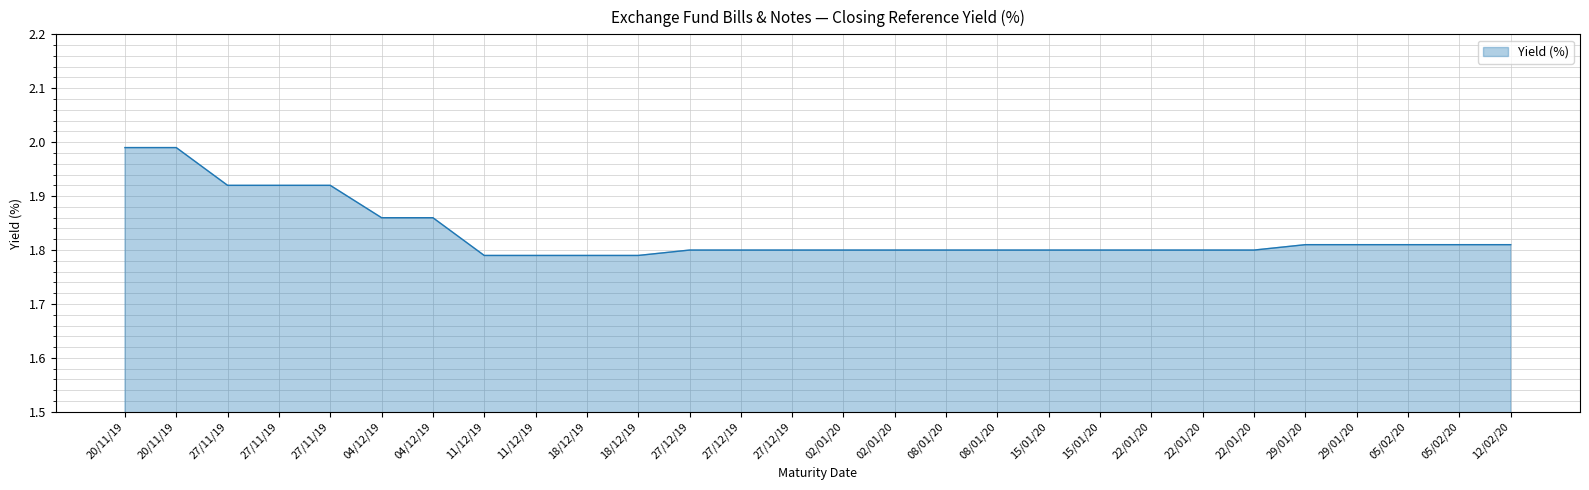

Between 22/01/20 and 20/11/19, which is larger?

20/11/19